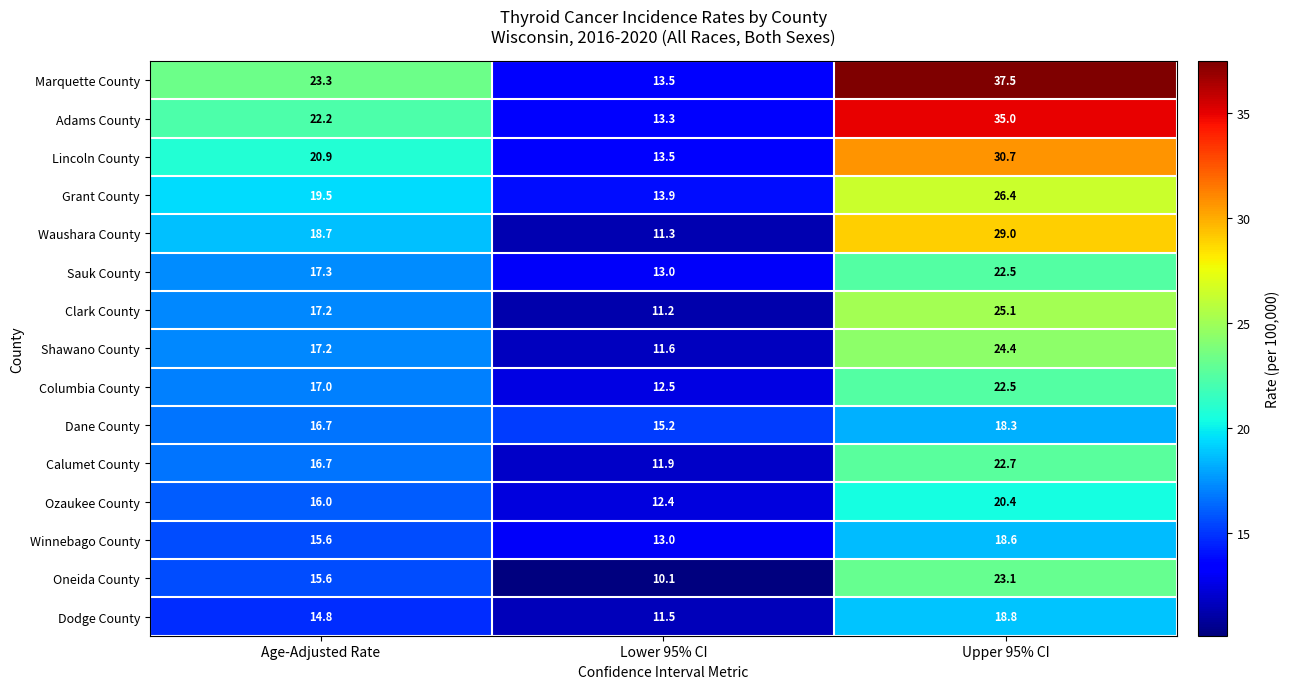

Which series has the largest range (max minus min)?

Marquette County